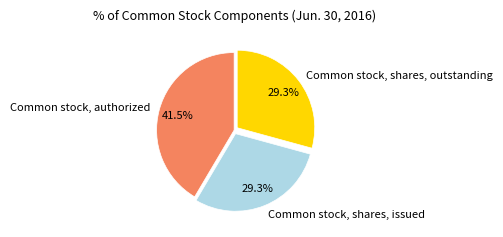

What portion of the pie excludes Common stock, shares, issued?

70.7%